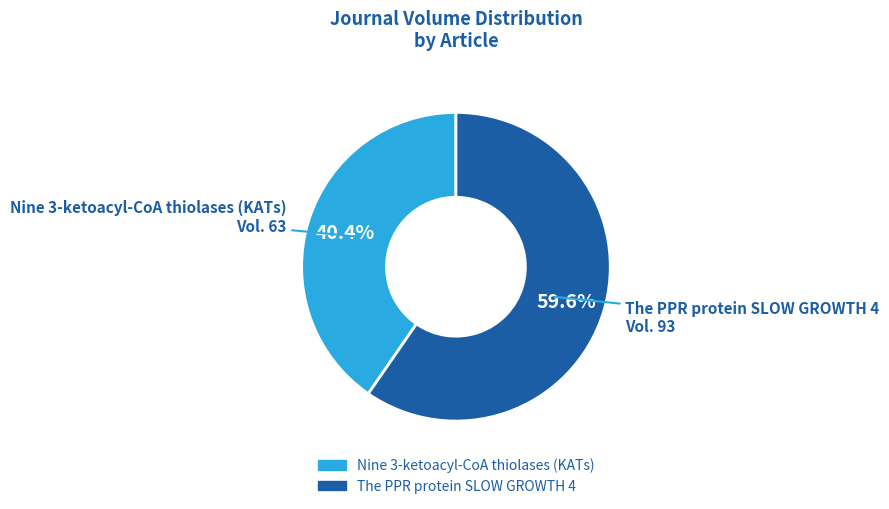

To the nearest percent, what is the difference between the largest and smallest slice percentages?

19%